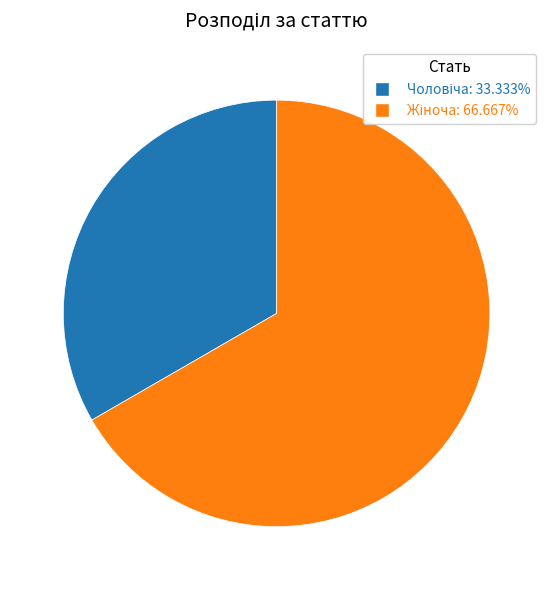

Is there a majority slice in this chart?

Yes